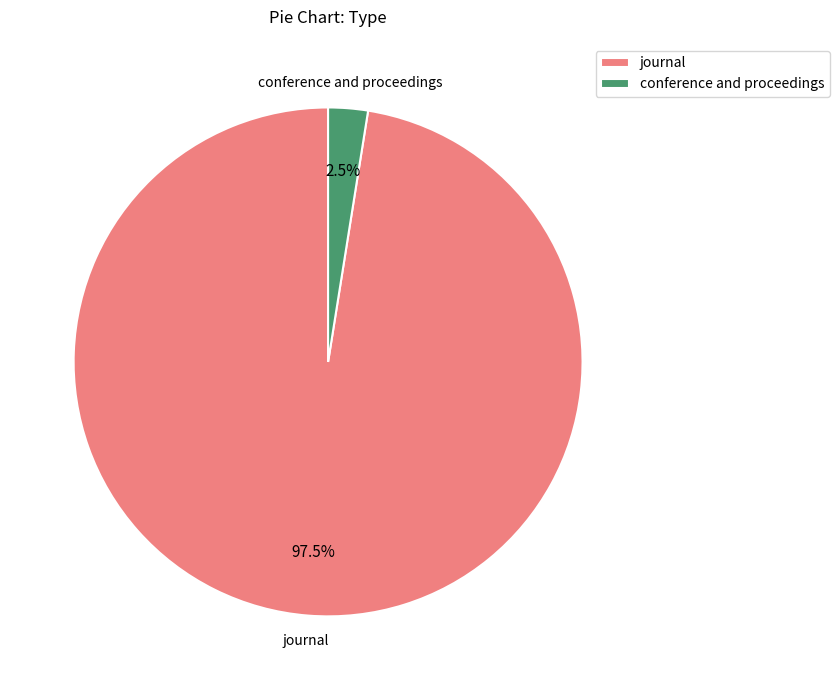

Which has a higher value, conference and proceedings or journal?

journal